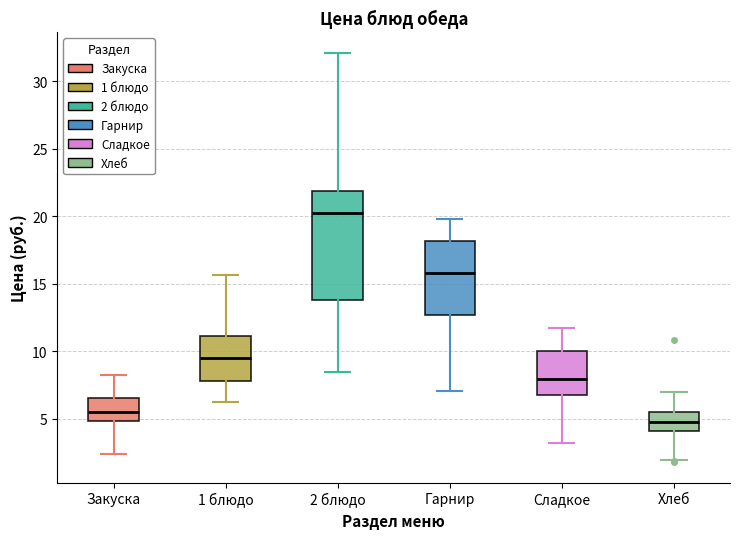

Reading left to right, read every box against the y-axis: the position of its median line, the range the box covers, and the ends of its whiskers. The values are not printed on the chart, so give them approximately, as read against the axis.

Закуска: median 5.5, box 5.0 to 6.5, whiskers 2.5 to 8.5
1 блюдо: median 9.5, box 8.0 to 11.0, whiskers 6.0 to 15.5
2 блюдо: median 20.0, box 14.0 to 22.0, whiskers 8.5 to 32.0
Гарнир: median 16.0, box 12.5 to 18.0, whiskers 7.0 to 20.0
Сладкое: median 8.0, box 7.0 to 10.0, whiskers 3.0 to 12.0
Хлеб: median 4.5, box 4.0 to 5.5, whiskers 2.0 to 7.0